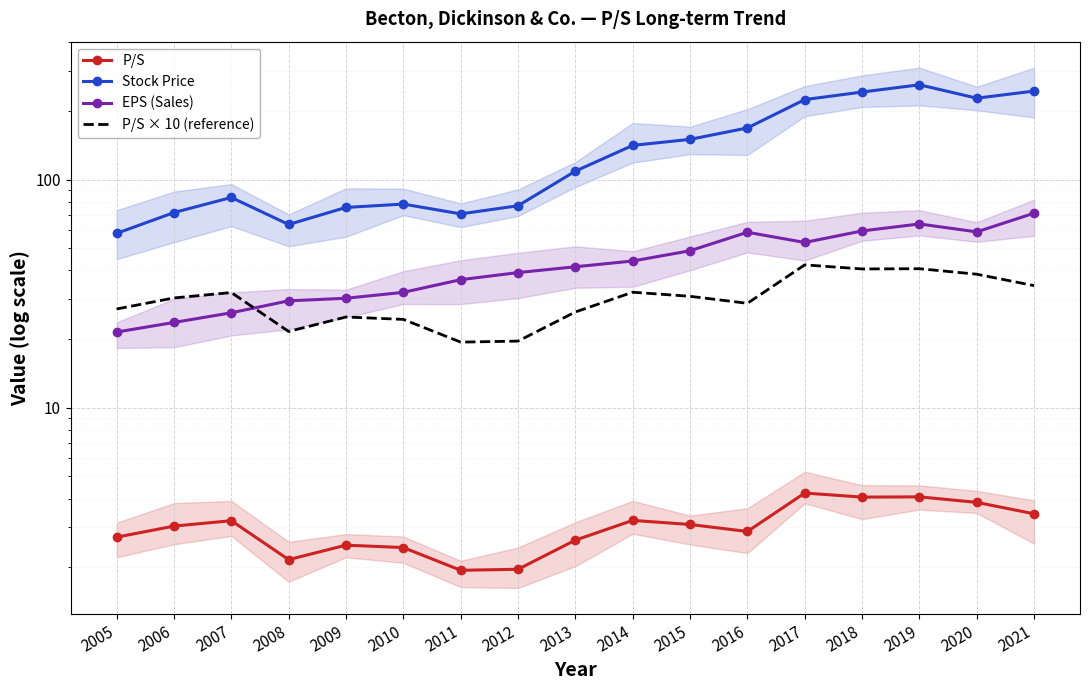

The value of Stock Price at 2014 is 141.3. True or false?

True